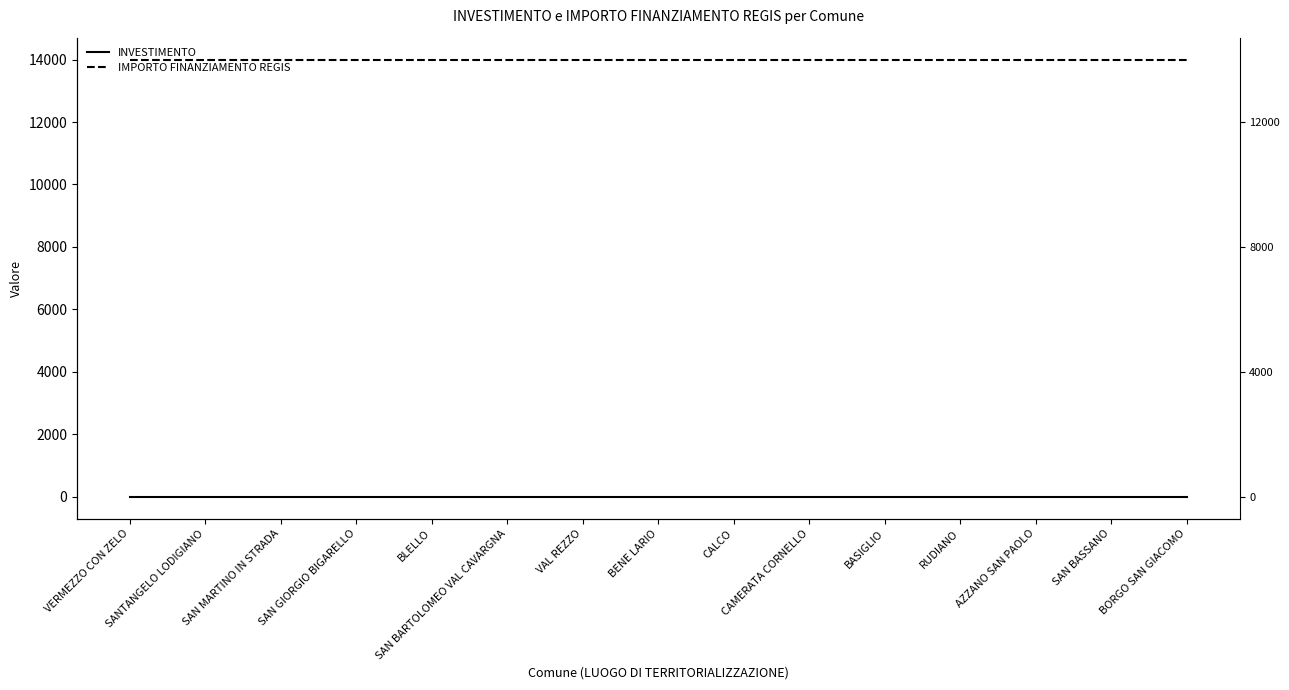

Which series has the largest total across all categories?

IMPORTO FINANZIAMENTO REGIS